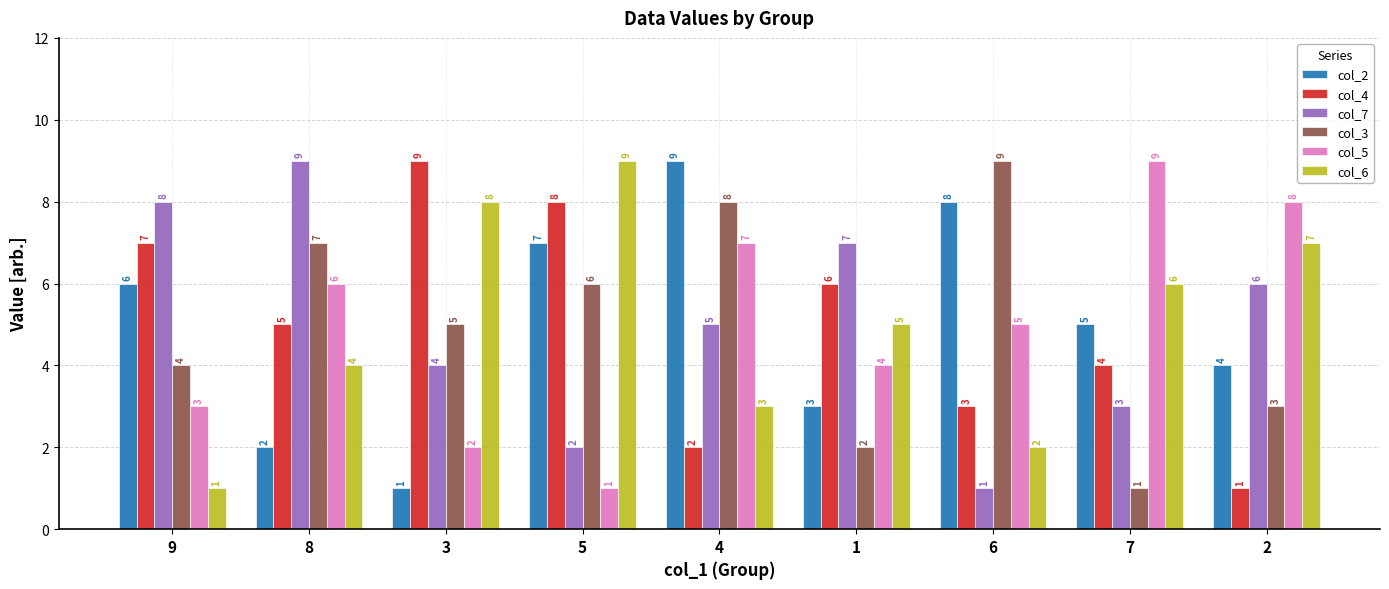

How many groups of bars are there?

9